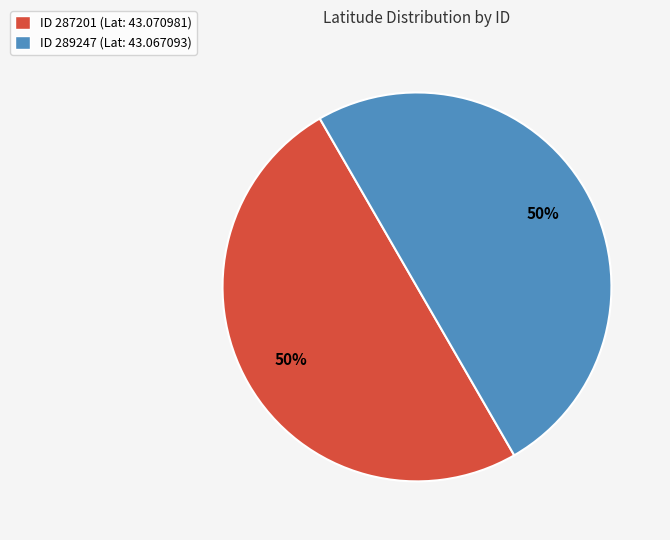

To the nearest percent, what is the combined percentage of ID 287201 (Lat: 43.070981) and ID 289247 (Lat: 43.067093)?

100%